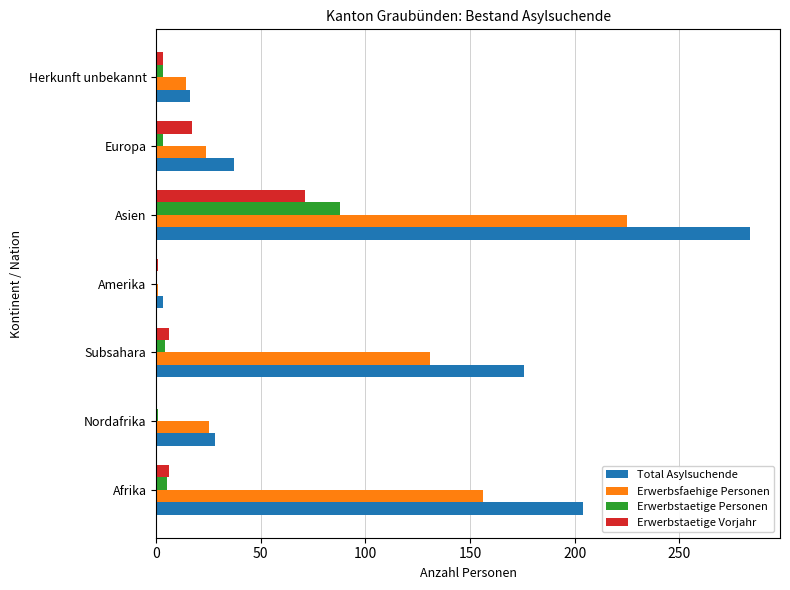

What is the greatest value displayed?

284